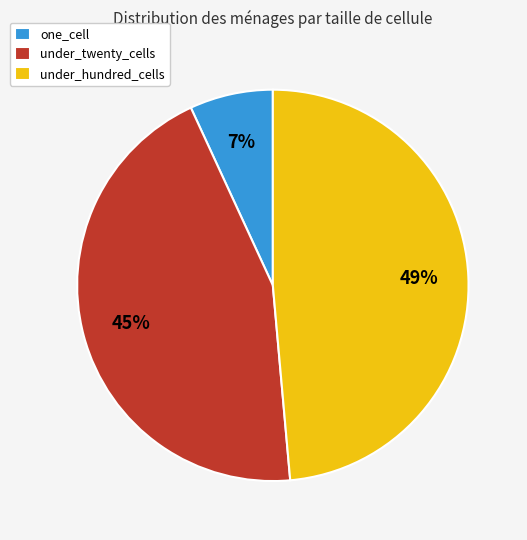

To the nearest percent, what is the average slice percentage?

33%